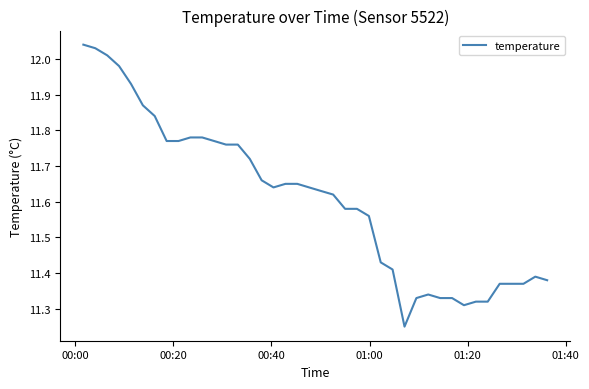

What is the difference between the maximum and minimum values?

0.8